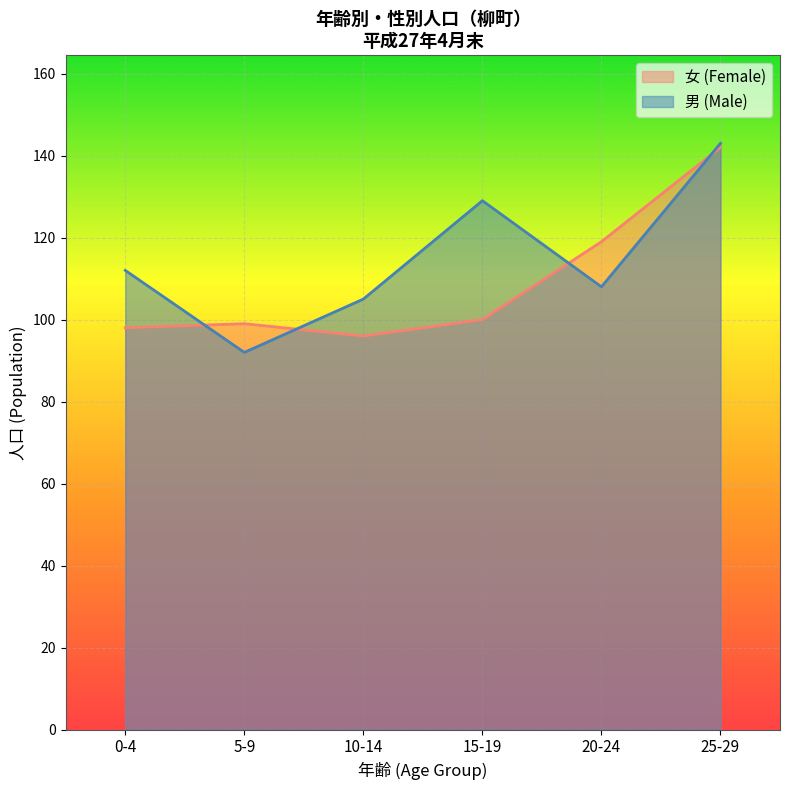

Rank the categories by 男 (Male) value from lowest to highest.

5-9, 10-14, 20-24, 0-4, 15-19, 25-29